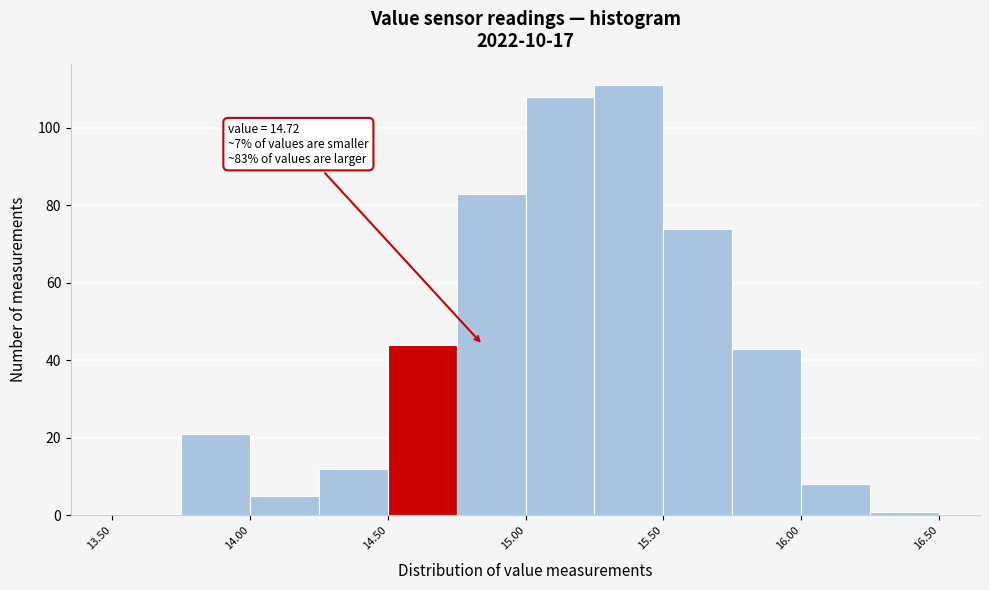

Which range on the x-axis has the tallest bar?

15.25 to 15.50